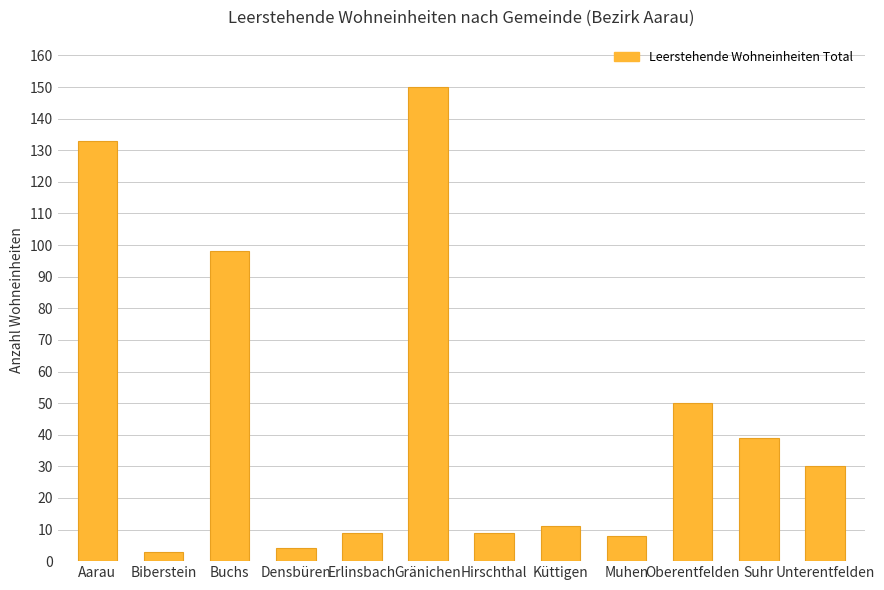

Are the bars grouped side by side (vs. stacked)?

No